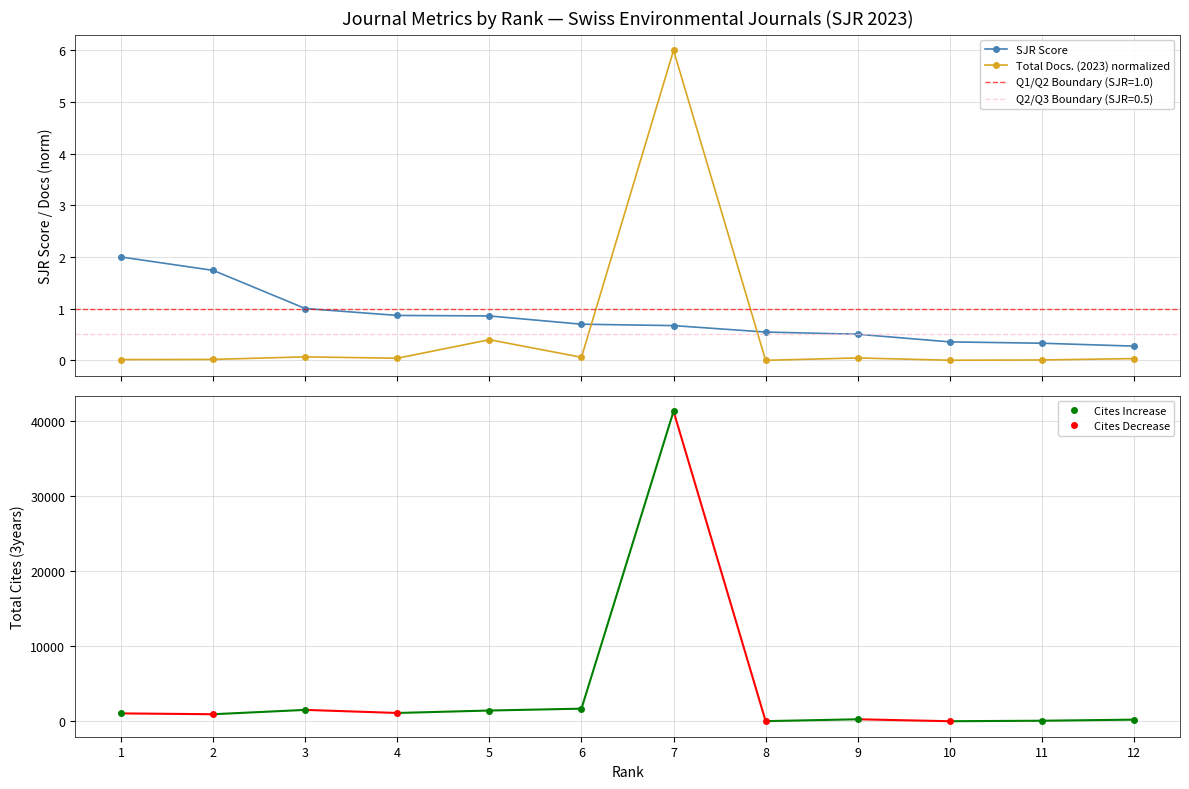

What is the difference between the maximum and minimum values in the SJR Score series?

1.7